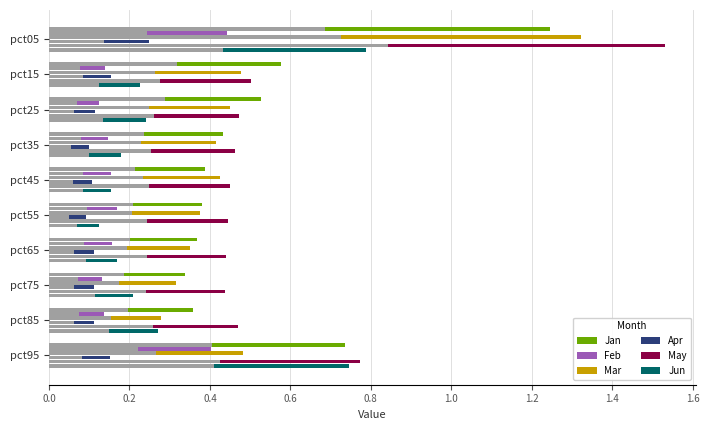

The Jan series shows 0.2 at 1.2. True or false?

True